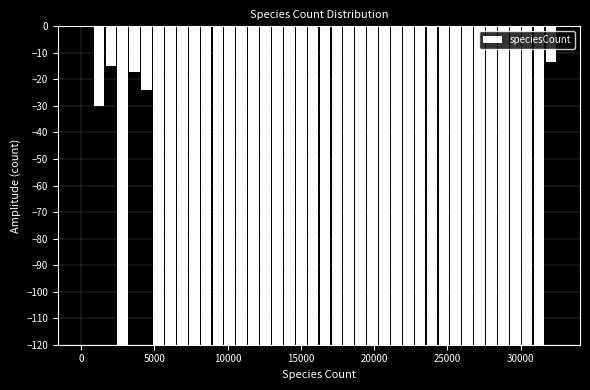

Around what value on the x-axis is the tallest bar? Give the approximate position of its centre, as read against the axis.

500